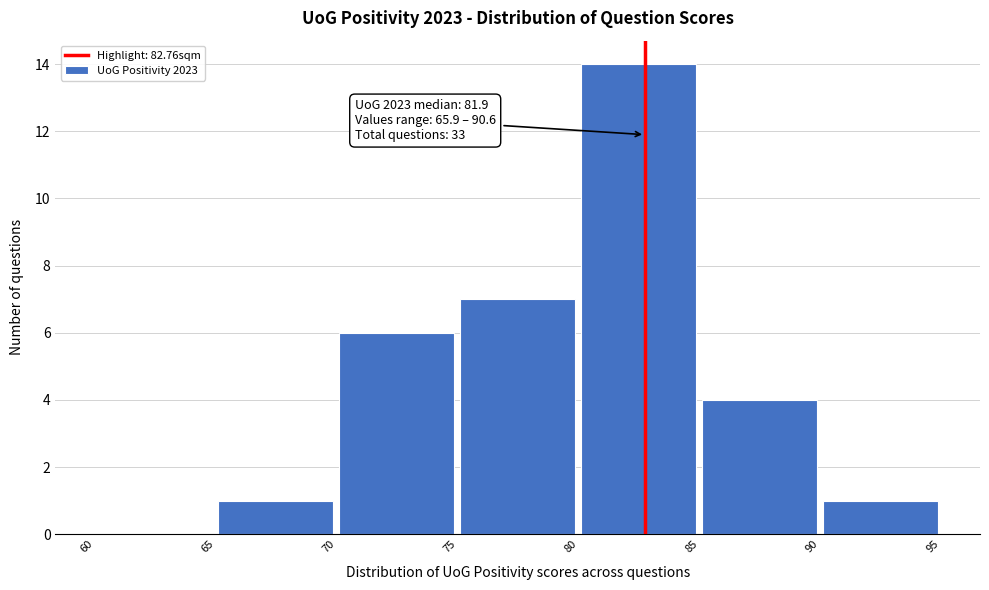

Over which range of the x-axis is the bar tallest?

80 to 85